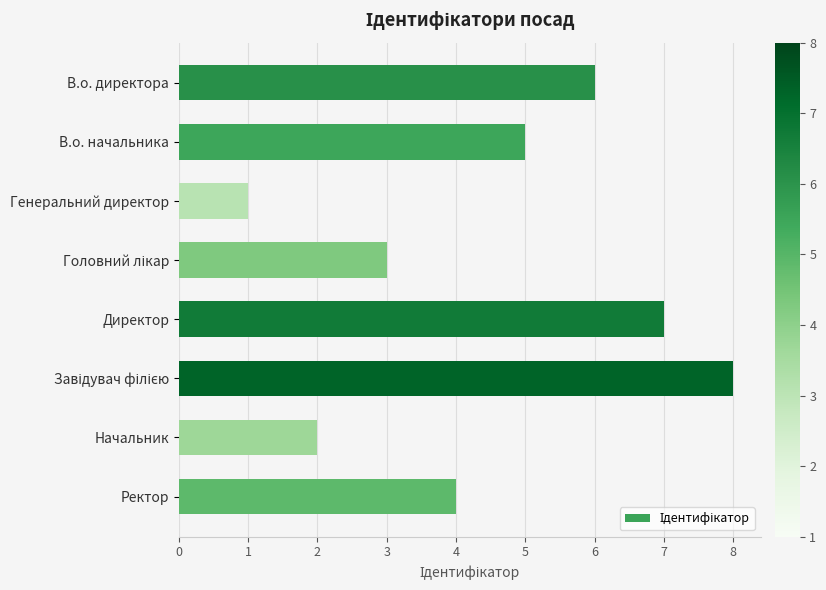

How many bars are there in total?

8